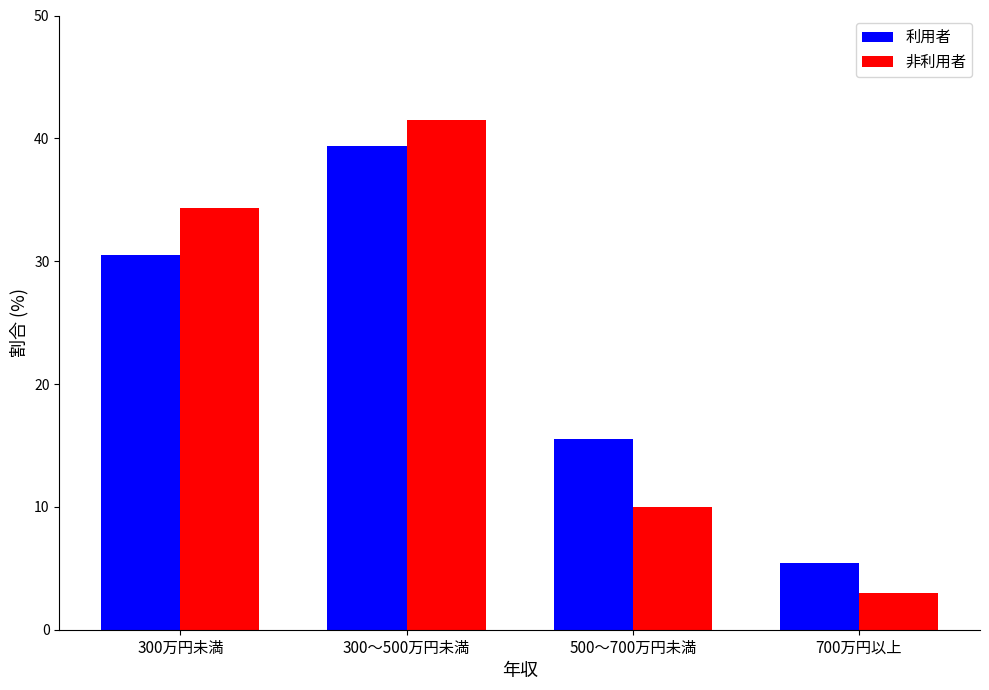

What is the label of the 1st bar from the right?

700万円以上